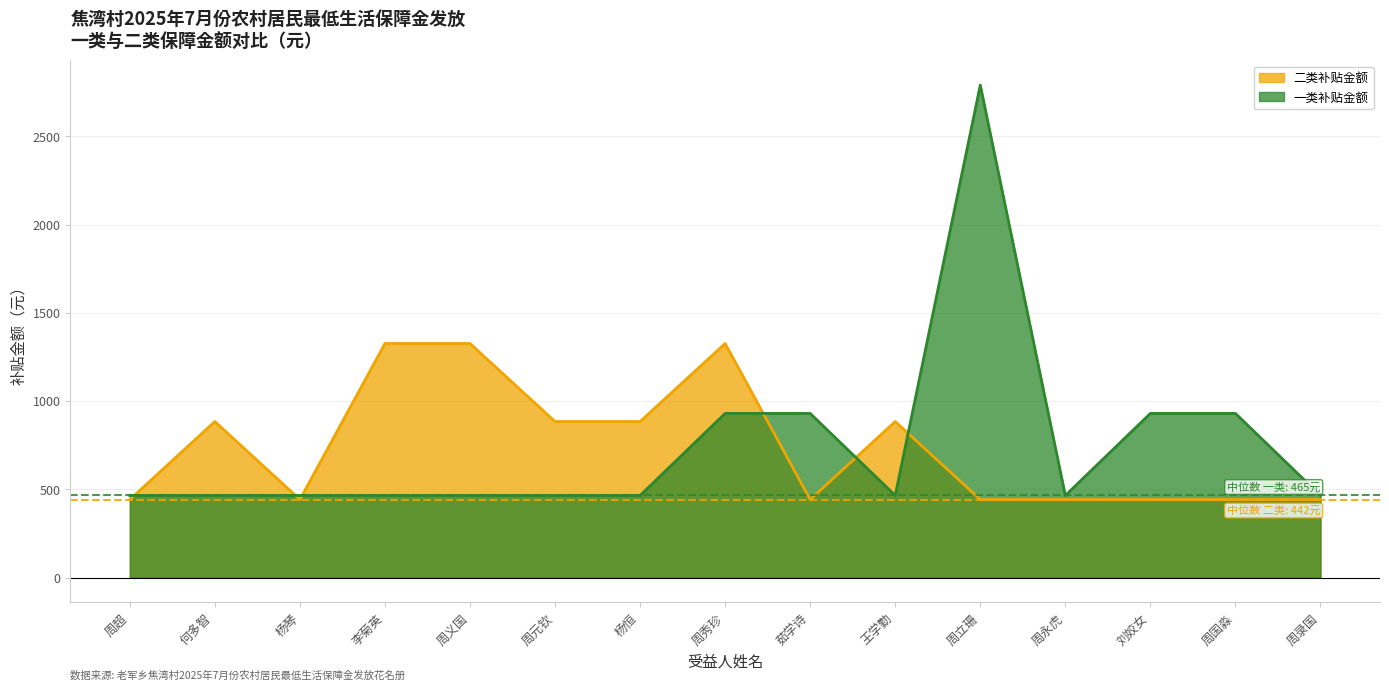

Where is the first local minimum for 二类补贴金额?

杨琴